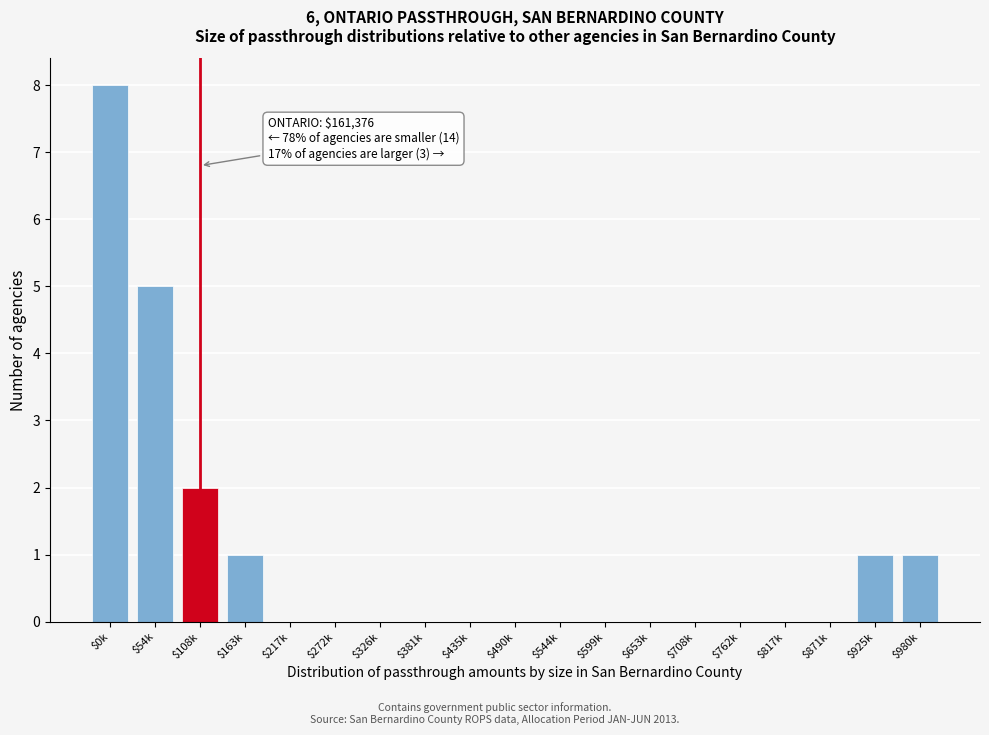

True or false: the data shows 0 at $217k.

True